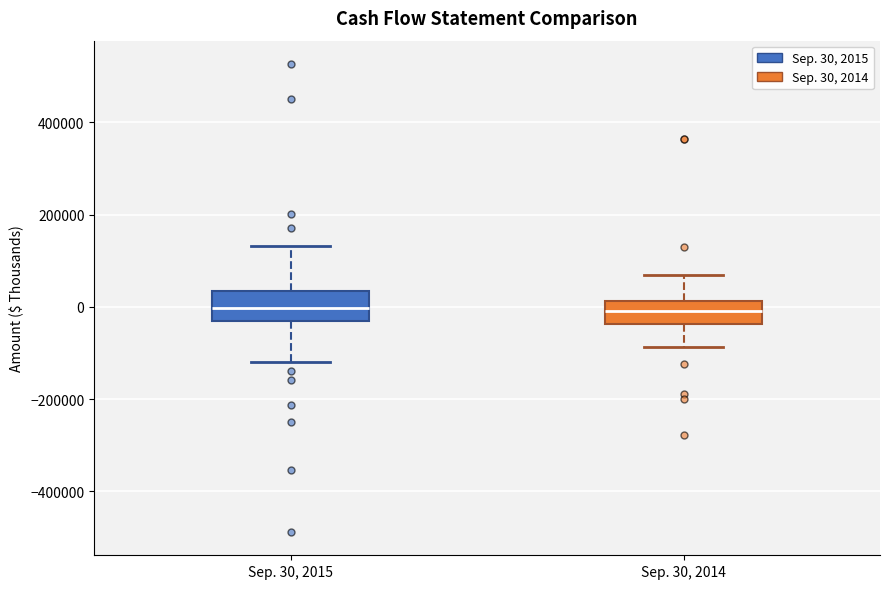

Reading left to right, transcribe this box plot: for each box, give where its median line is, the range the box spans, and where its two whiskers end, as read against the y-axis. The values are not printed on the chart, so give them approximately, as read against the axis.

Sep. 30, 2015: median 0, box -40000 to 40000, whiskers -120000 to 140000
Sep. 30, 2014: median 0, box -40000 to 20000, whiskers -80000 to 60000